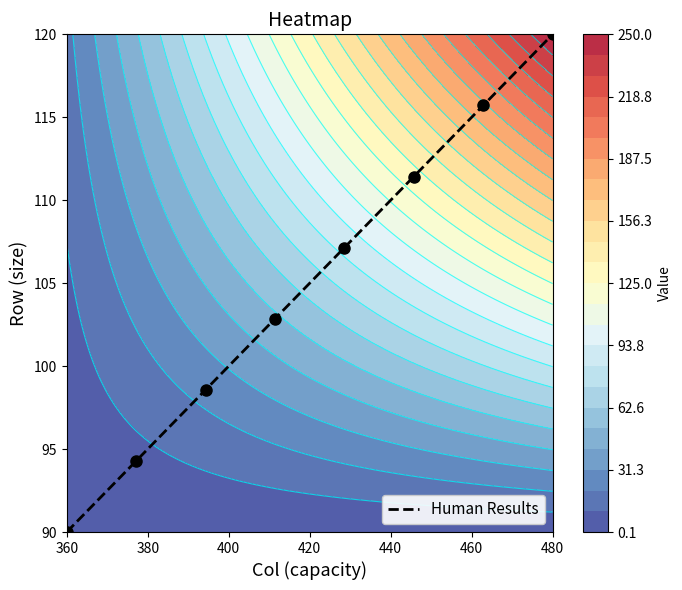

How many categories are shown in the chart?

8